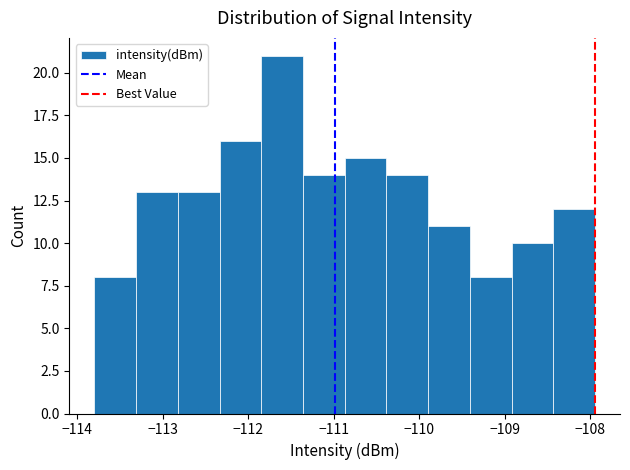

Reading left to right, list every bar in this chart as the range it spans on the x-axis followed by its height. Neither the bar edges nor the heights are printed on the chart, so give them approximately, as read against the axes.

-113.8 to -113.3: 8
-113.3 to -112.8: 13
-112.8 to -112.3: 13
-112.3 to -111.8: 16
-111.8 to -111.4: 21
-111.4 to -110.9: 14
-110.9 to -110.4: 15
-110.4 to -109.9: 14
-109.9 to -109.4: 11
-109.4 to -108.9: 8
-108.9 to -108.4: 10
-108.4 to -107.9: 12